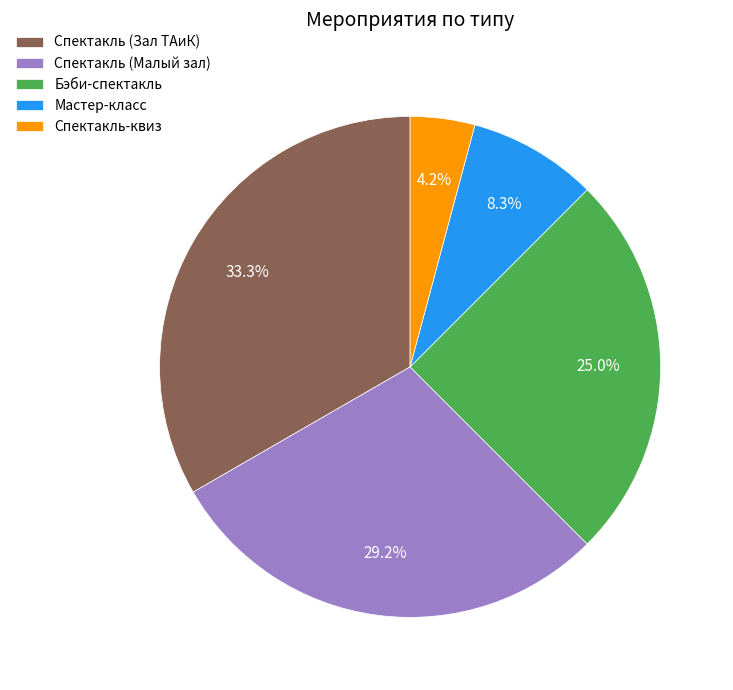

Approximately how many times larger is the value at Спектакль (Малый зал) compared to Спектакль-квиз?

7.0